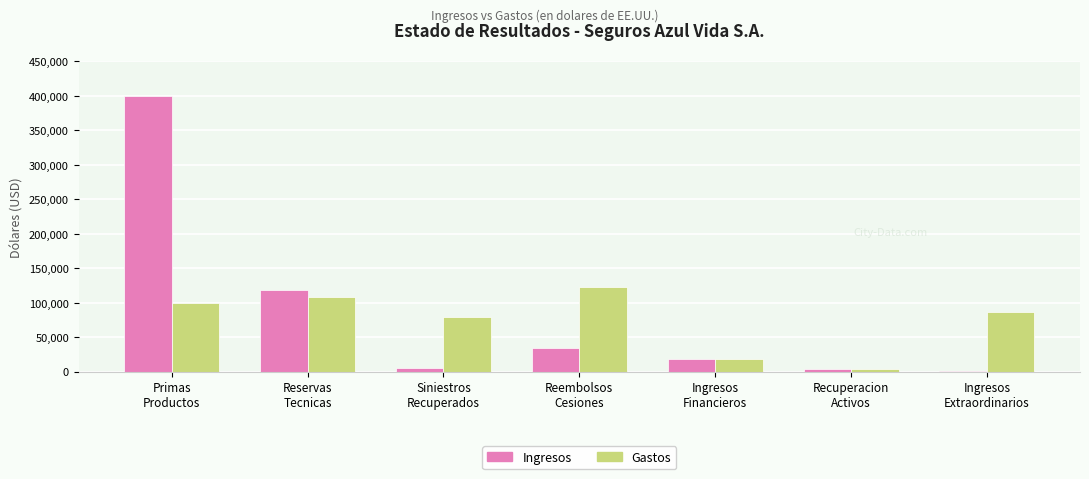

What is the greatest value displayed?

399533.9